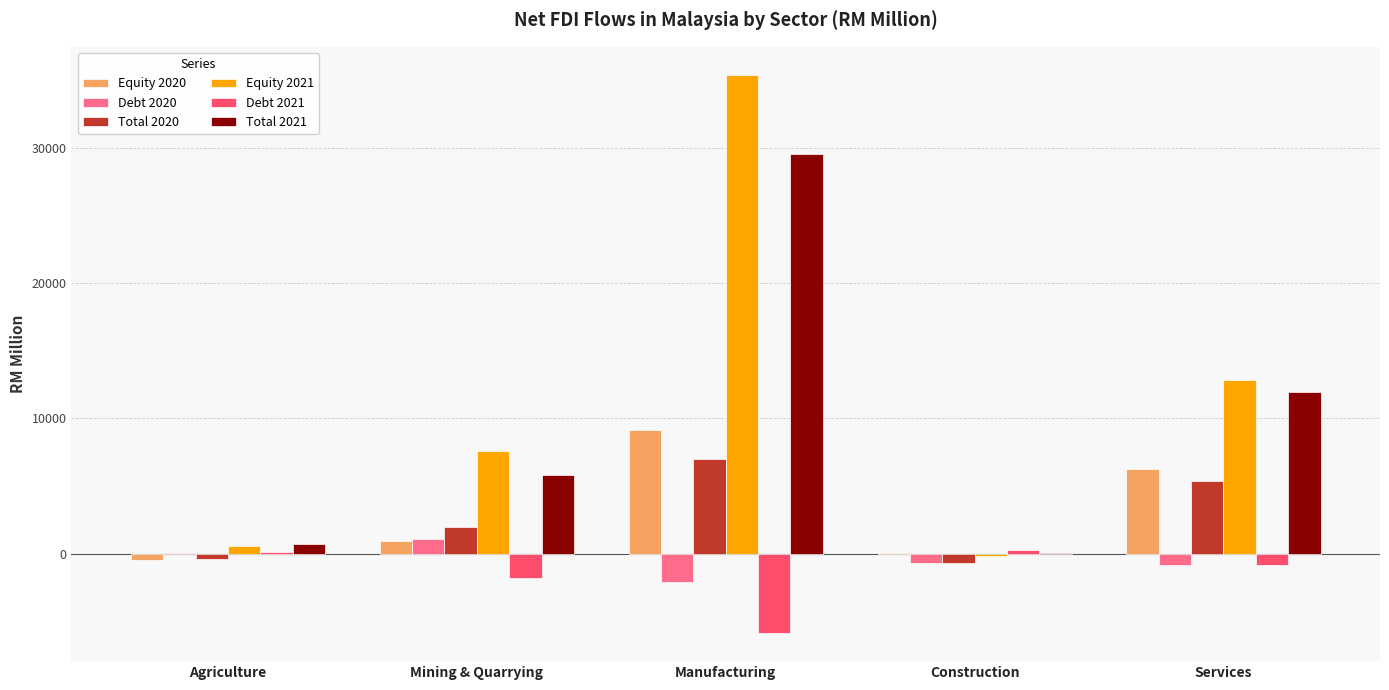

Which category has the highest value in the Total 2020 series?

Manufacturing